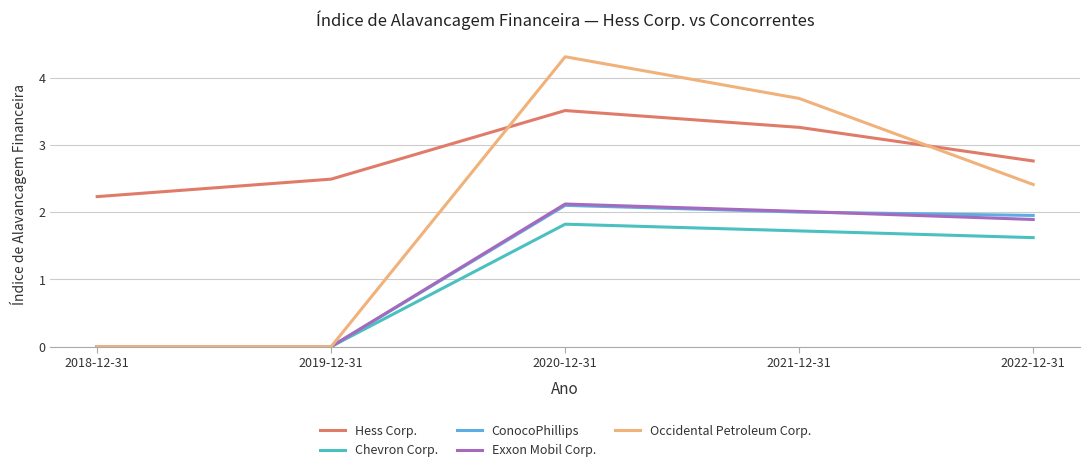

In Exxon Mobil Corp., how many points are higher than both neighbors (excluding endpoints)?

1